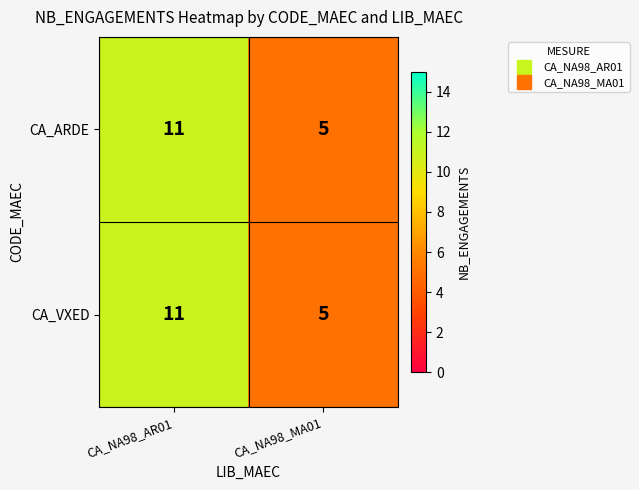

How many data points does each series have?

2